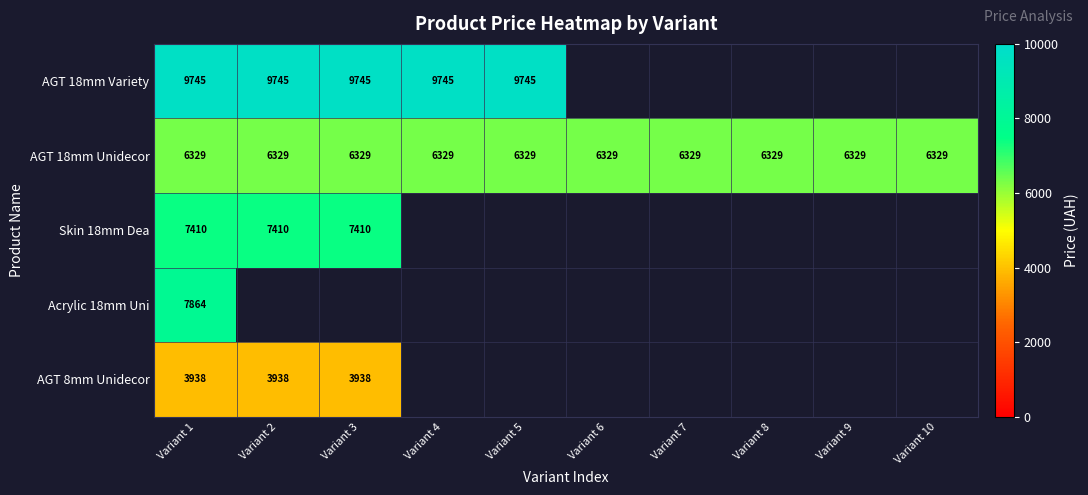

The value of AGT 18mm Unidecor at Variant 7 is 8964. True or false?

False